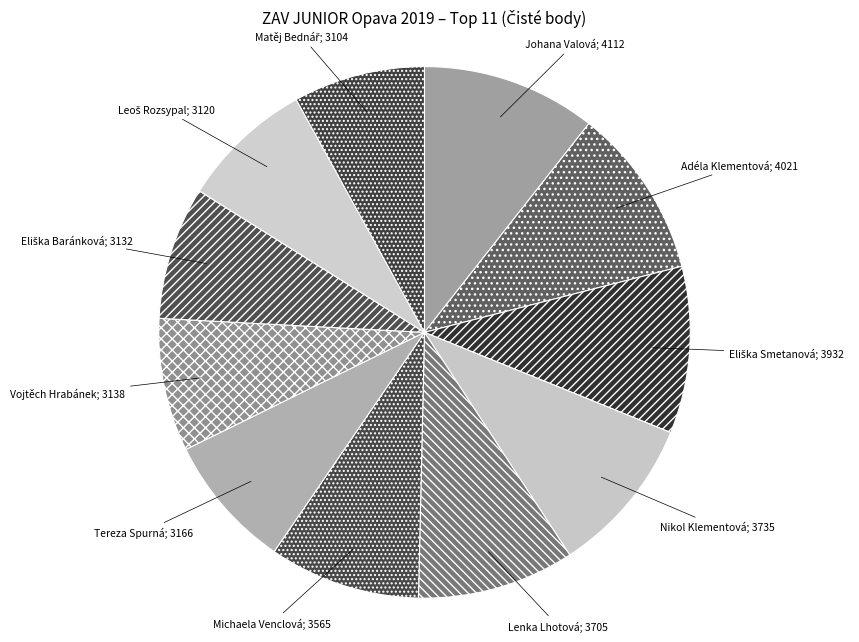

To the nearest percent, what is the average slice percentage?

9%